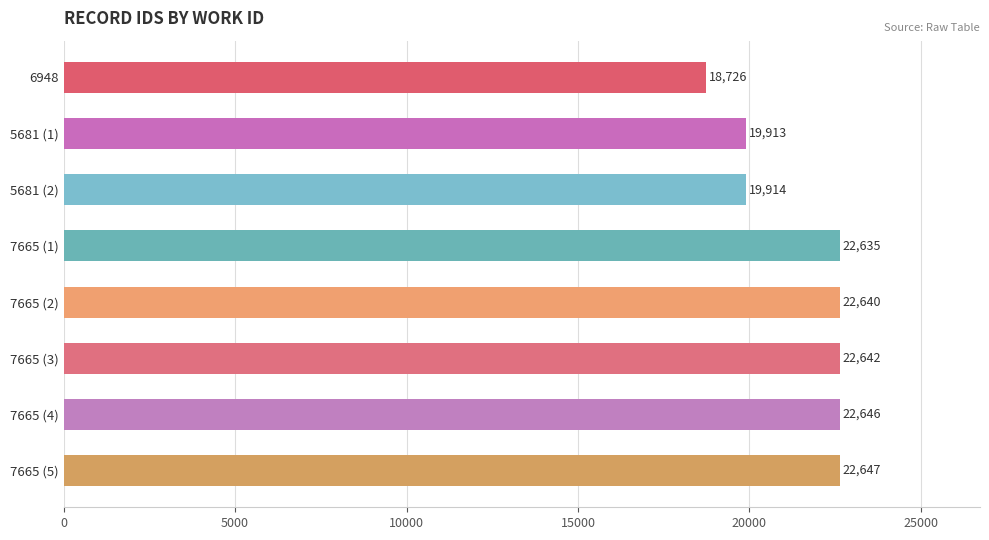

Rank the categories by value from highest to lowest.

7665 (5), 7665 (4), 7665 (3), 7665 (2), 7665 (1), 5681 (2), 5681 (1), 6948